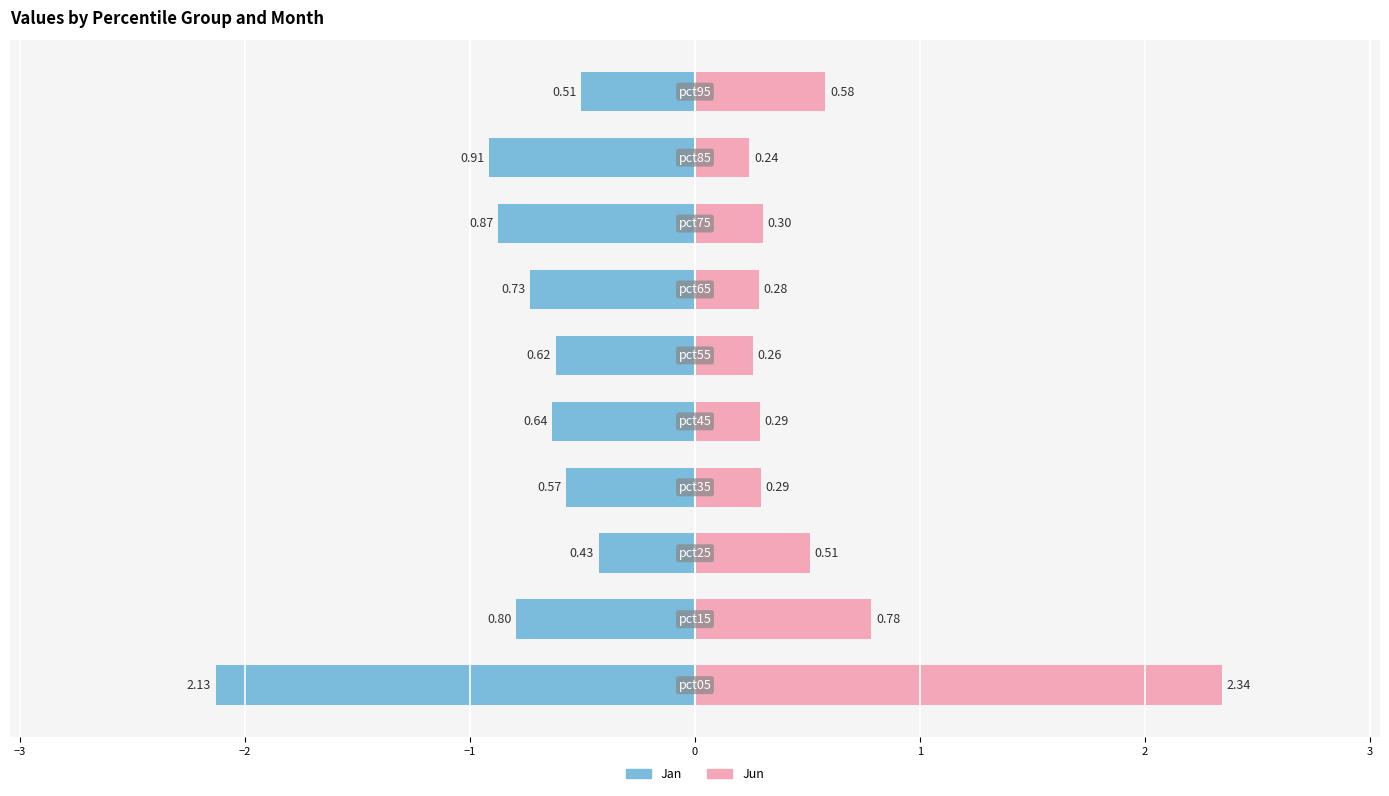

Which series has the widest spread of values?

Jun